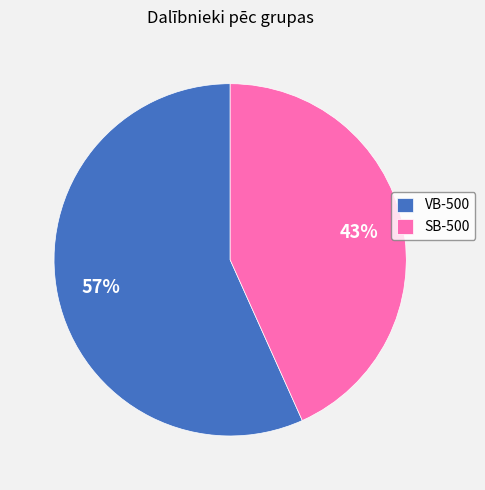

To the nearest percent, what is the combined percentage of VB-500 and SB-500?

100%